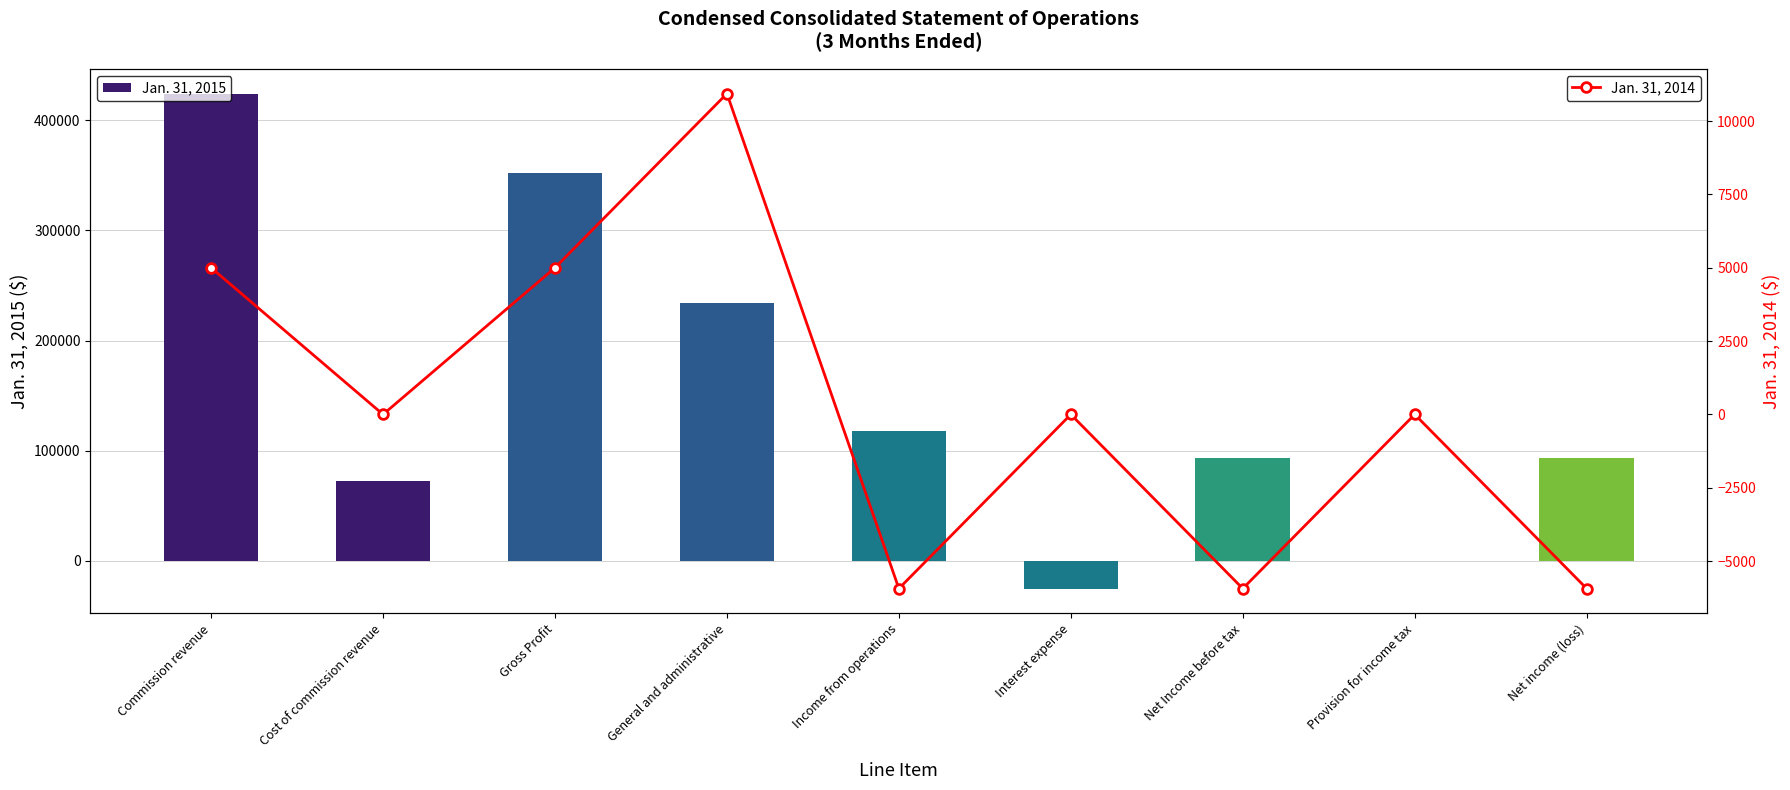

What is the total value across all series at General and administrative?

244719